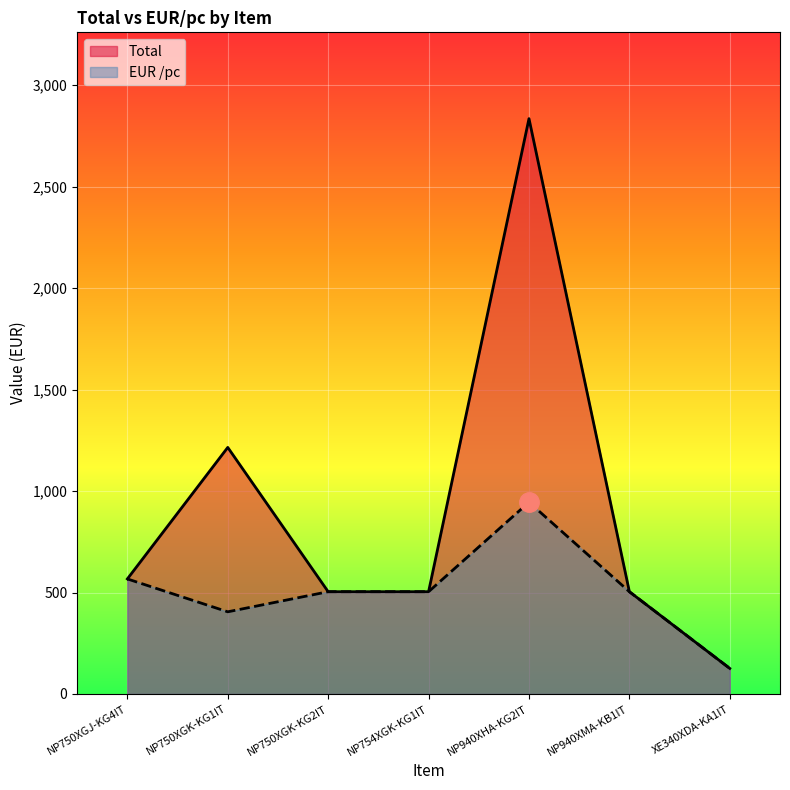

At which label does EUR /pc first exceed 504?

NP750XGJ-KG4IT